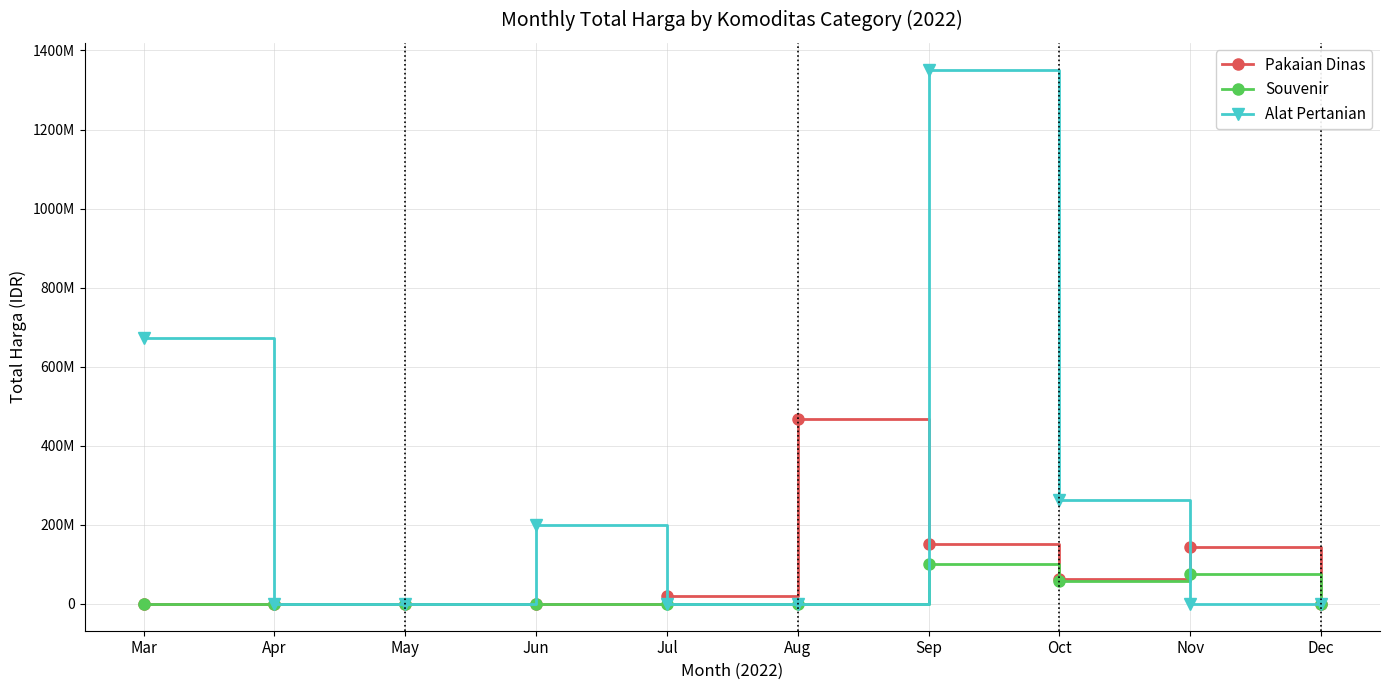

What is the spread (max minus min) of values at Jun?

199200000